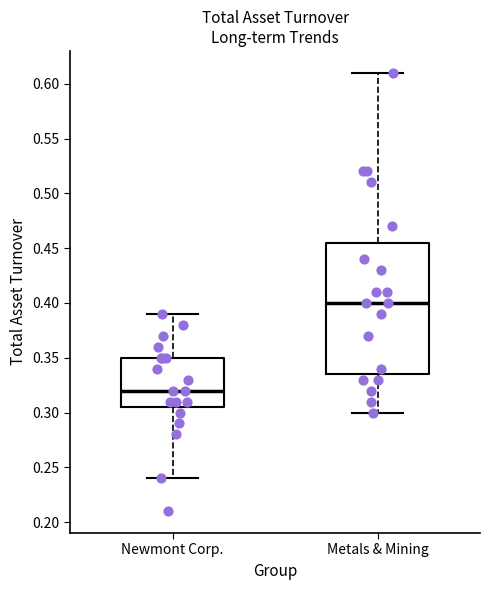

Which box's median line is the highest?

Metals & Mining